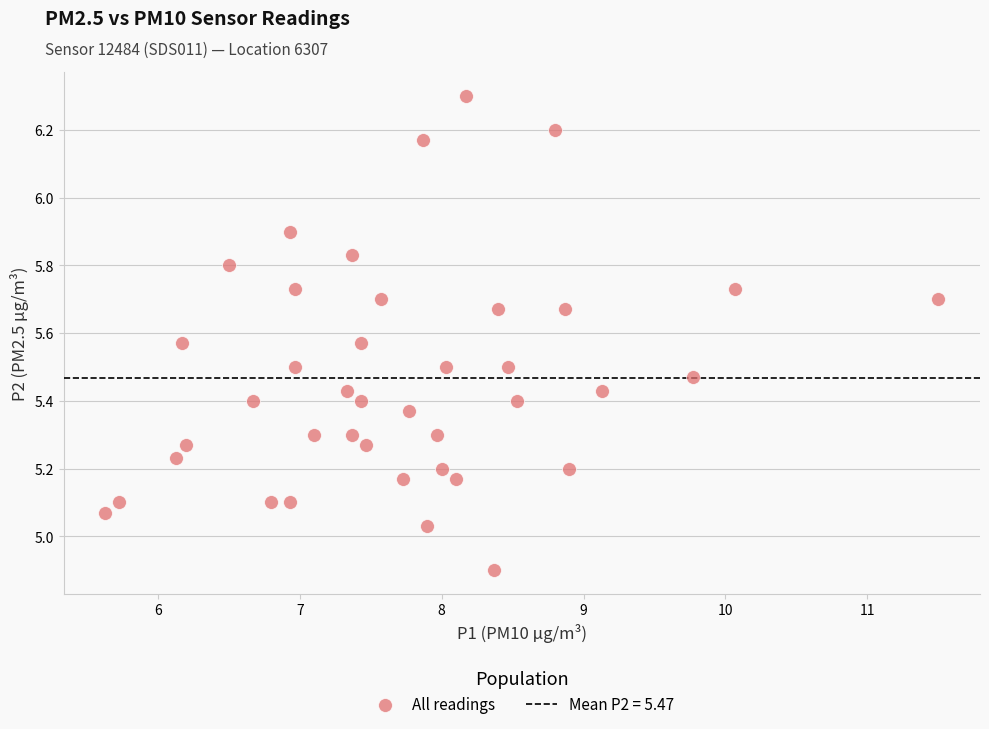

What is the range of Y values (max minus min)?

1.4